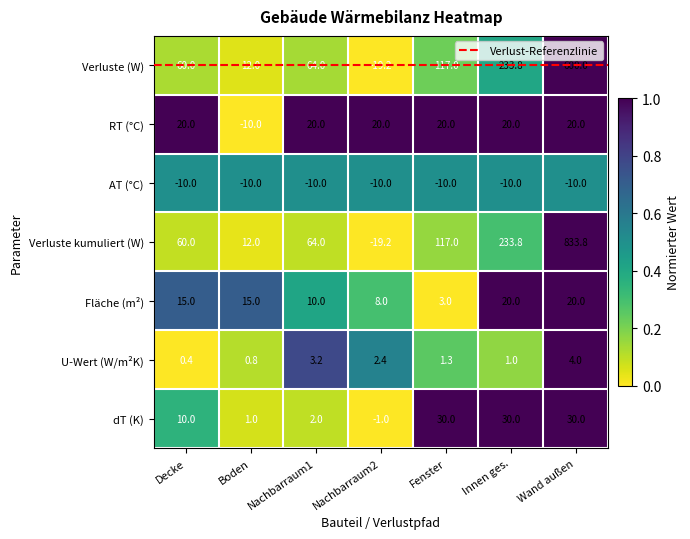

At which label does U-Wert (W/m²K) first exceed 1?

Nachbarraum1